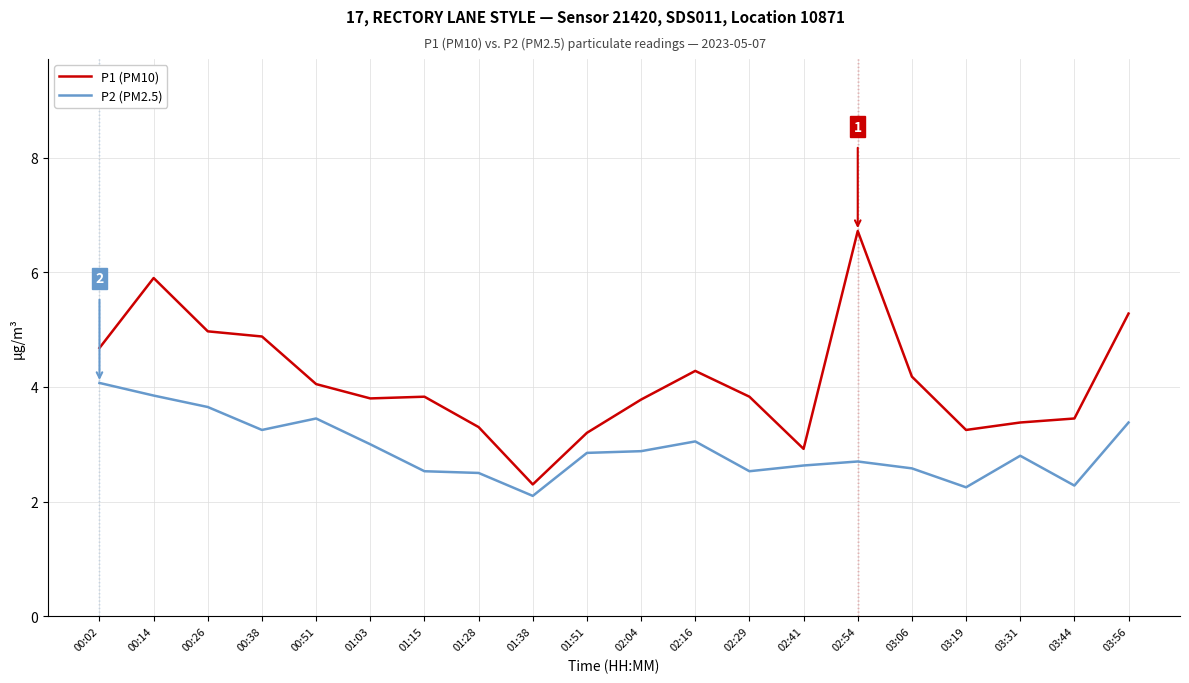

What is the total value across all series at 01:28?

5.8